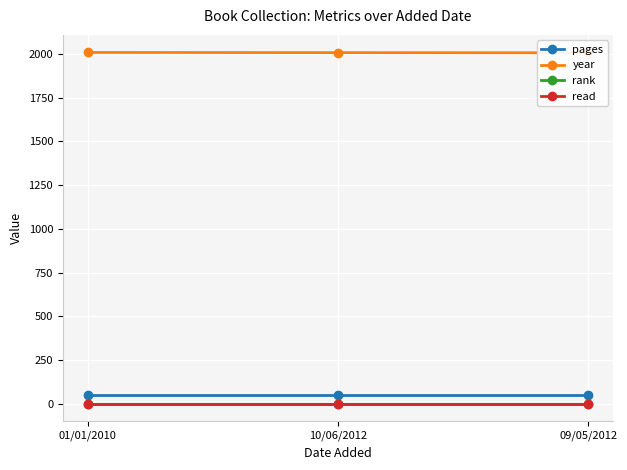

How many lines are shown in the chart?

4